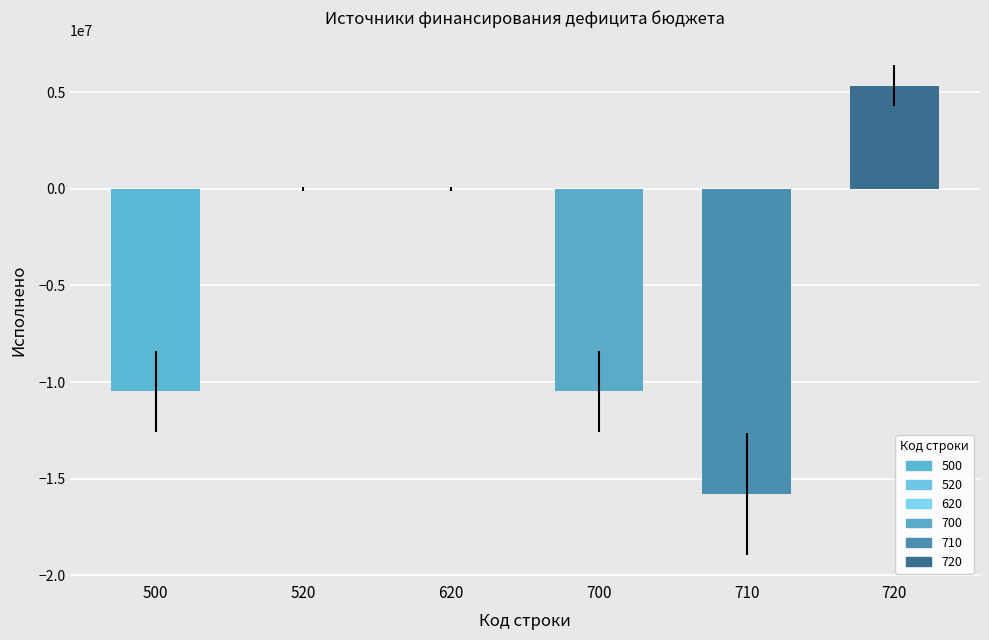

Is it true that the value at 620 is 7477441.2?

False